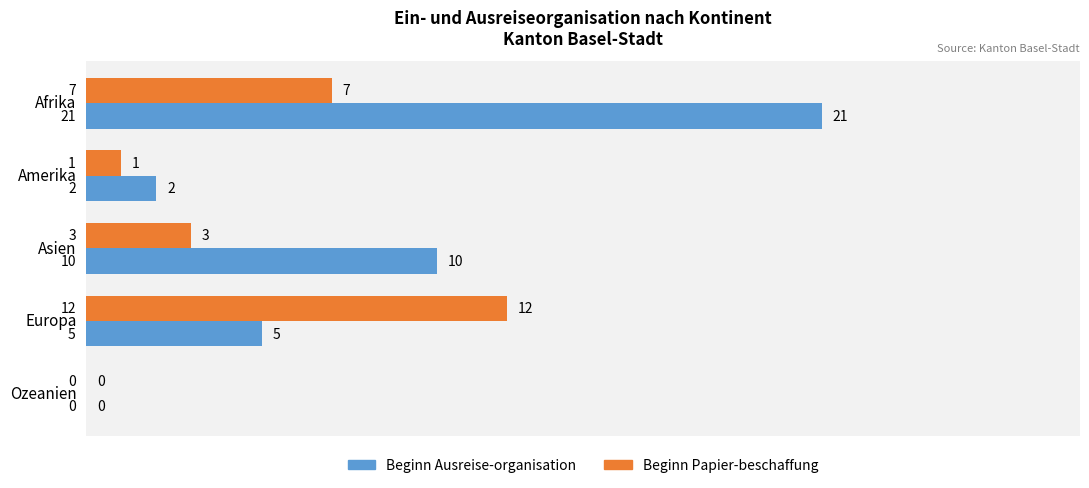

What value does the Beginn Ausreise-organisation series have at Afrika, to the nearest 5?

20